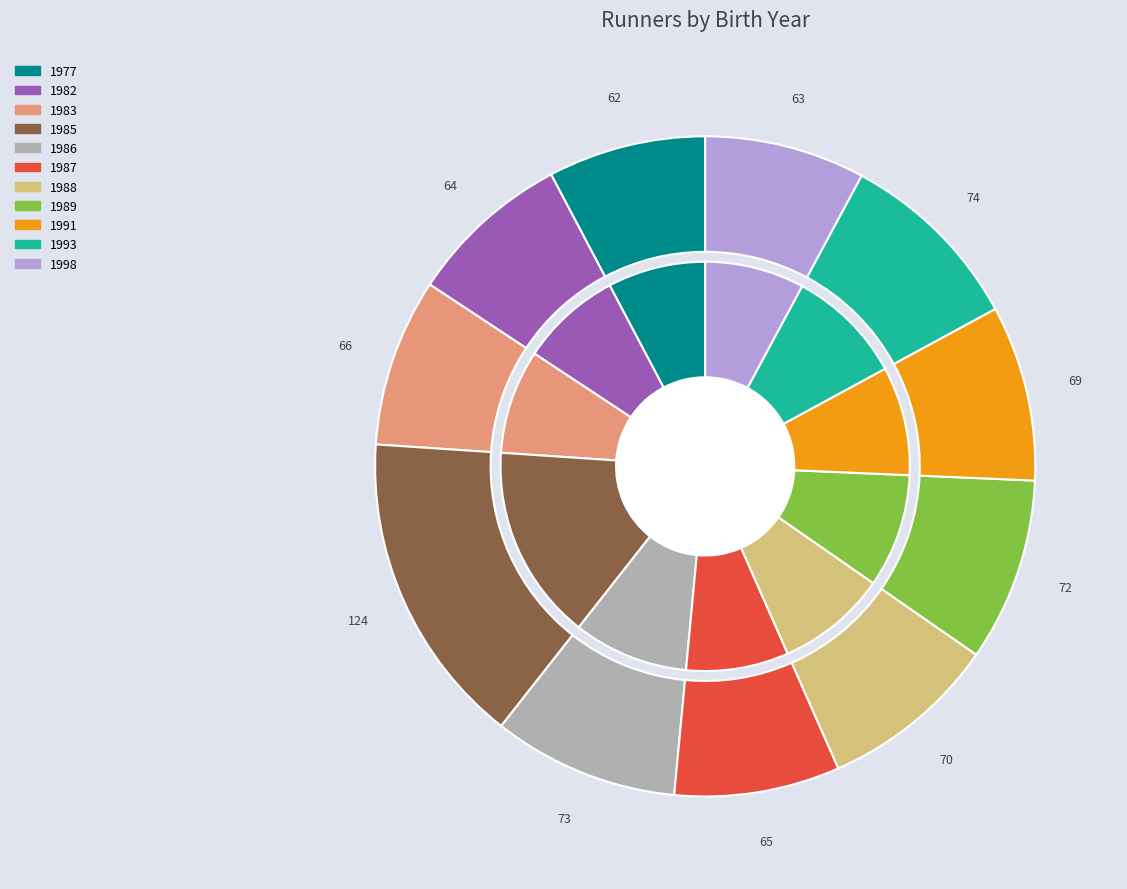

Is 1983 the majority of the pie?

No